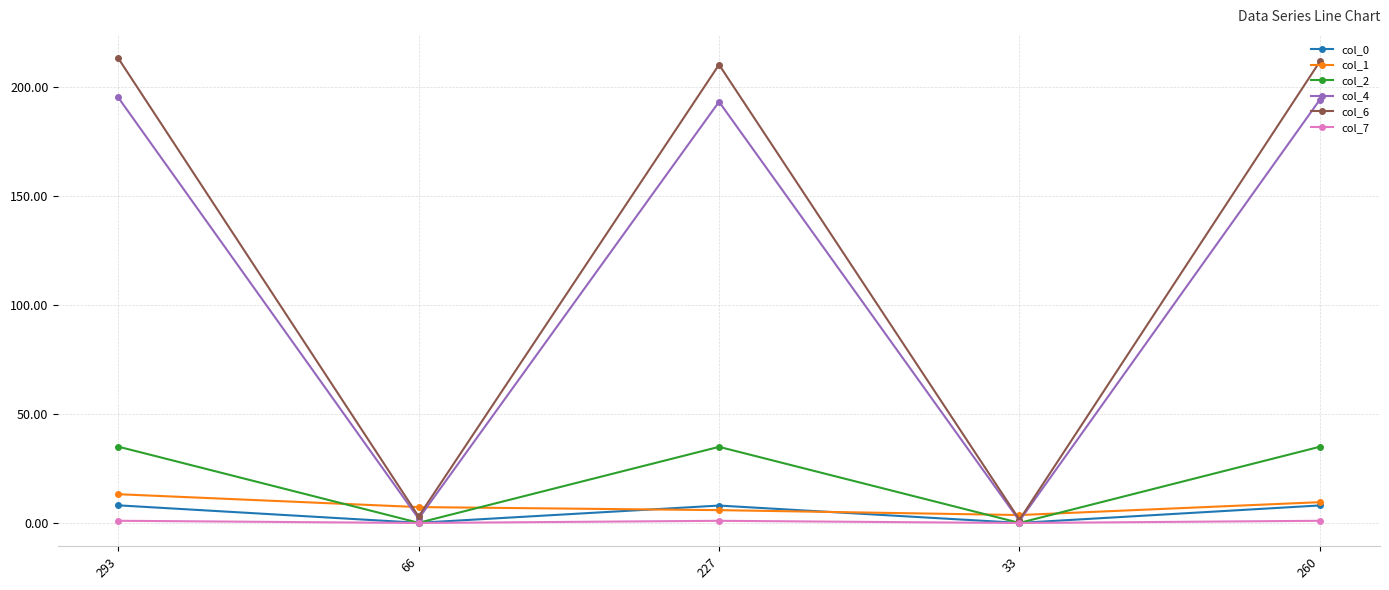

What is the average value of the col_1 series?

7.9